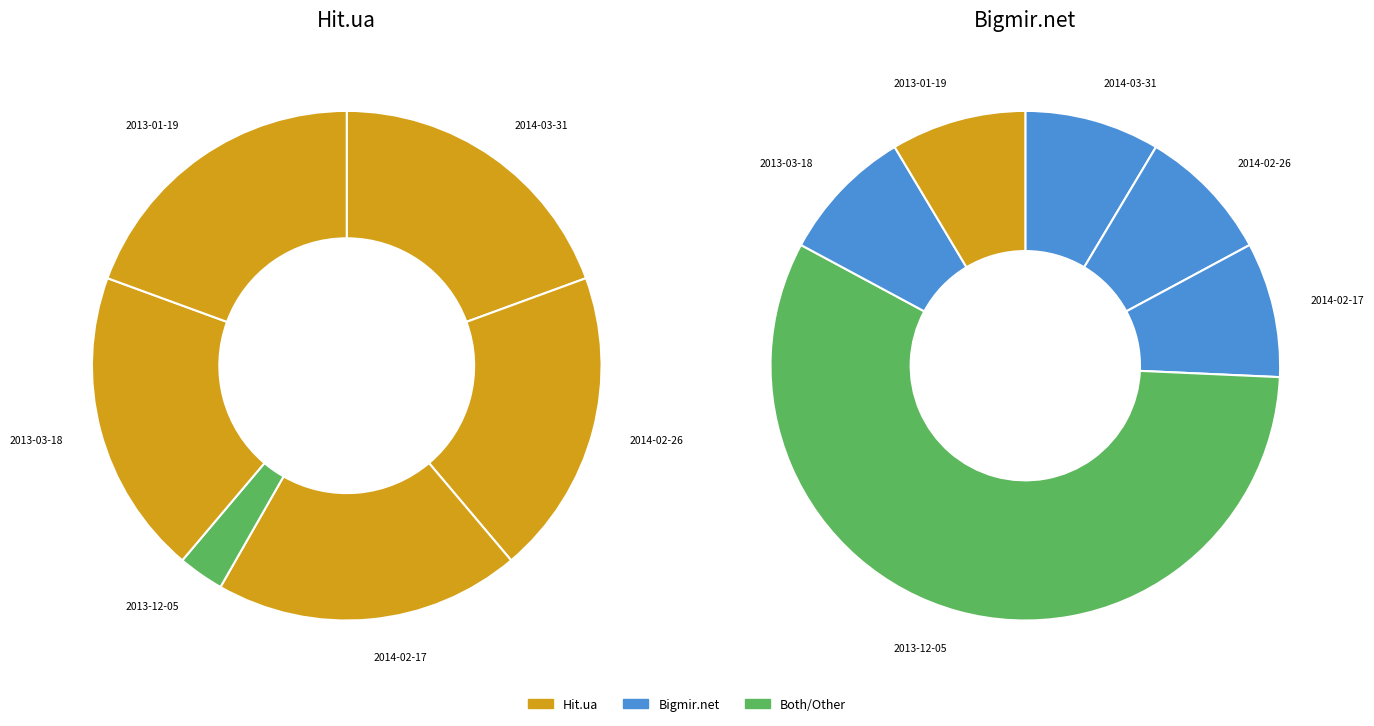

Does 2014-03-31 account for over 50% of the chart?

No